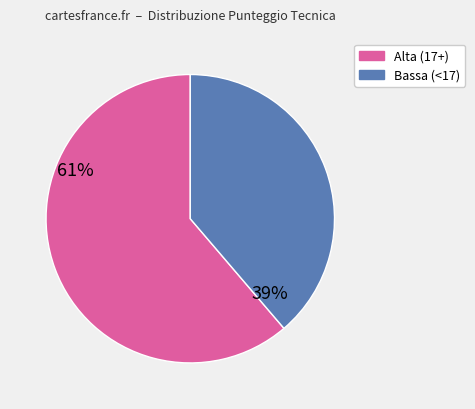

Is there a majority slice in this chart?

Yes